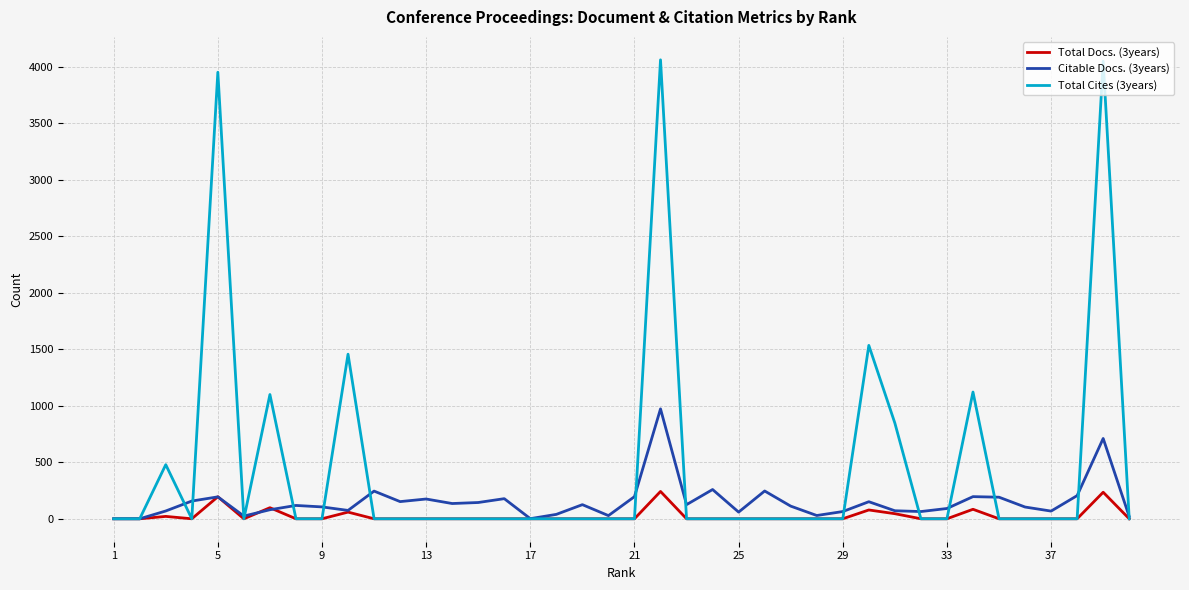

Which series has the largest range (max minus min)?

Total Cites (3years)